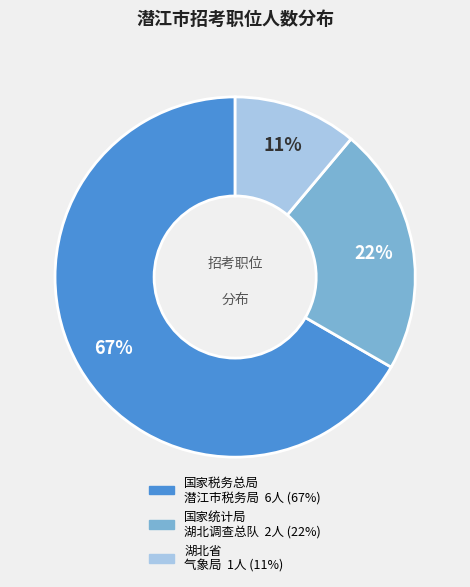

Is there any slice that represents more than half of the pie?

Yes